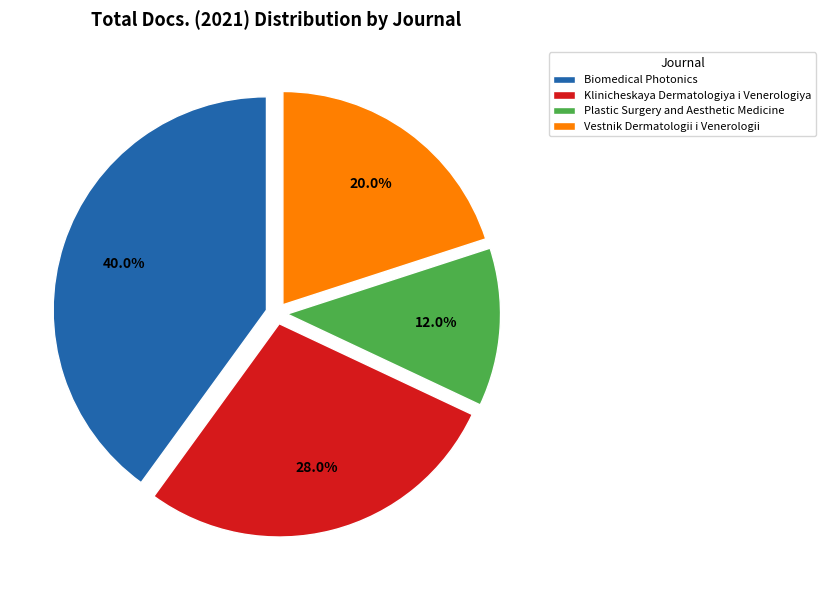

Is it true that Plastic Surgery and Aesthetic Medicine is 19% of the pie?

False